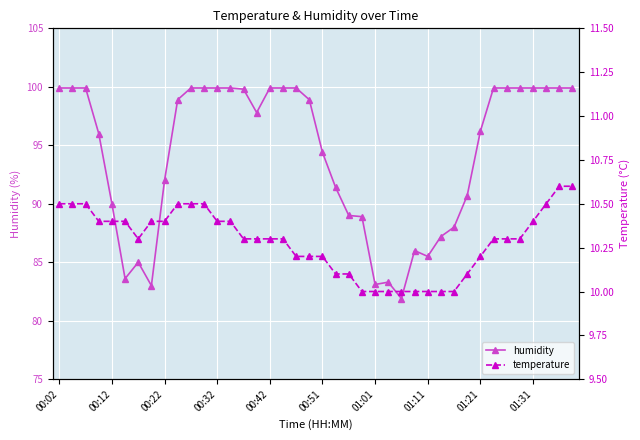

At how many categories does at least one series exceed 25?

40